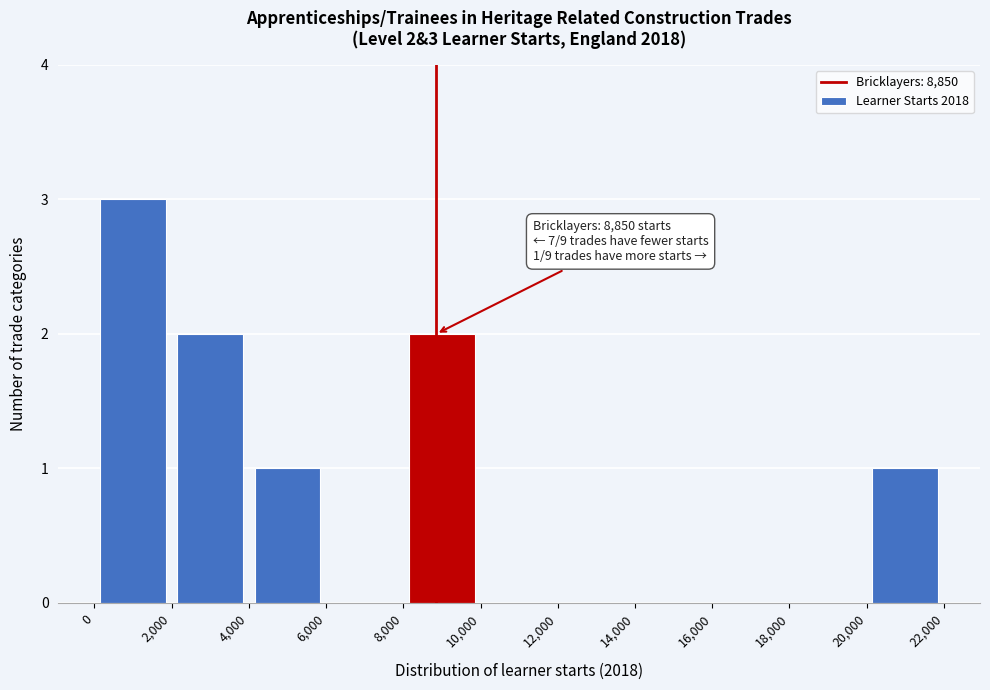

Over which range of the x-axis is the bar tallest?

0 to 2,000